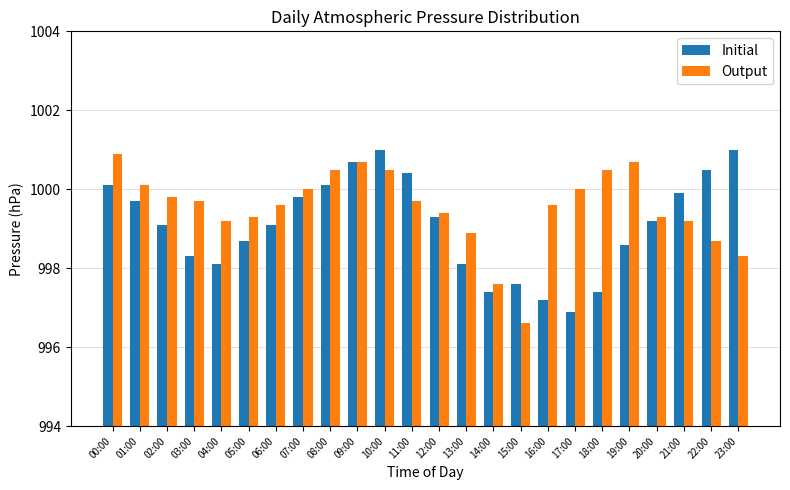

What are all the series names shown in the legend?

Initial, Output